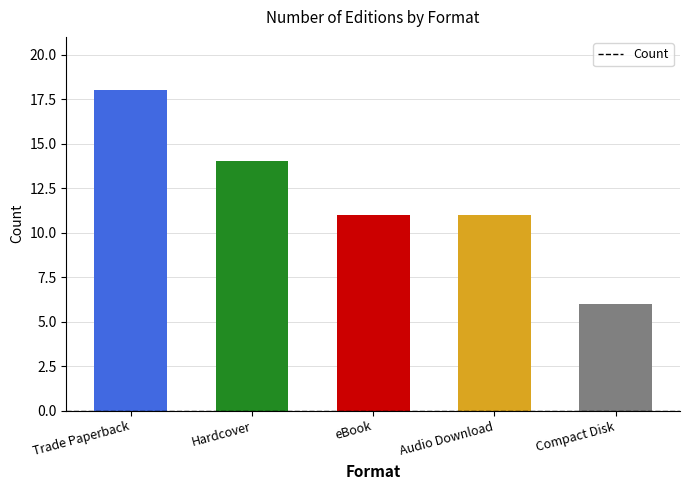

At which category does the chart reach its minimum across all series?

Compact Disk